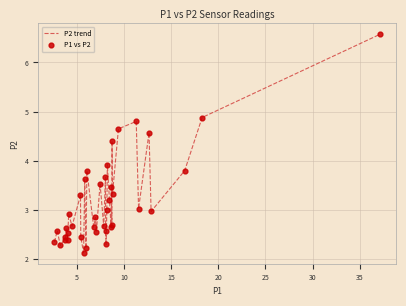

What is the difference between the maximum and minimum values?

4.4